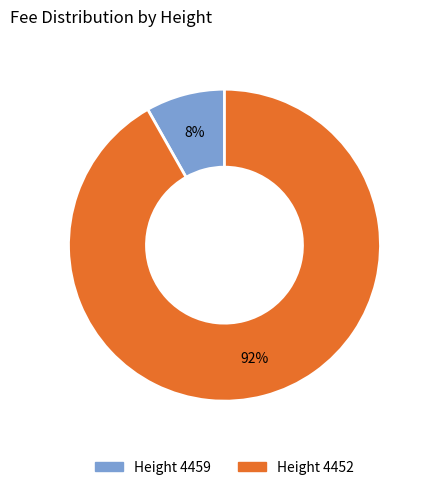

To the nearest percent, what is the average slice percentage?

50%